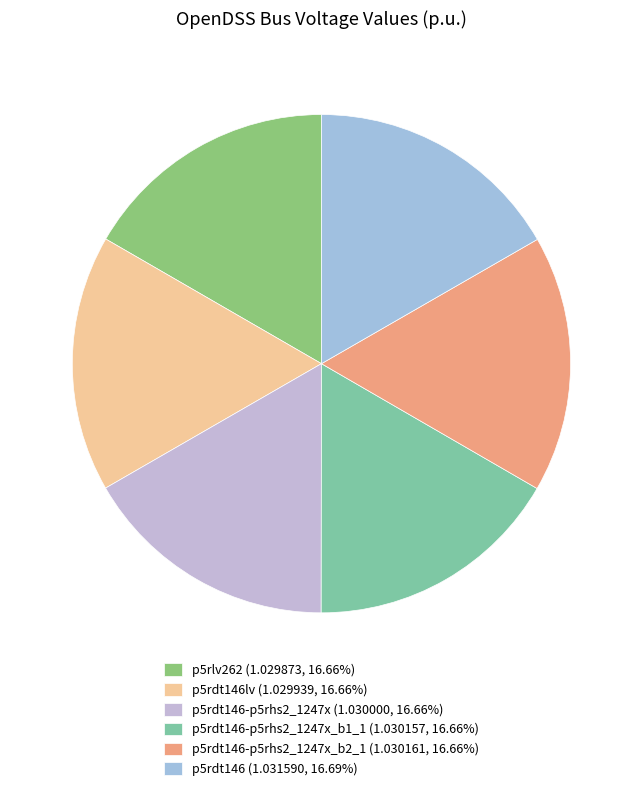

Which slice is the largest?

p5rdt146